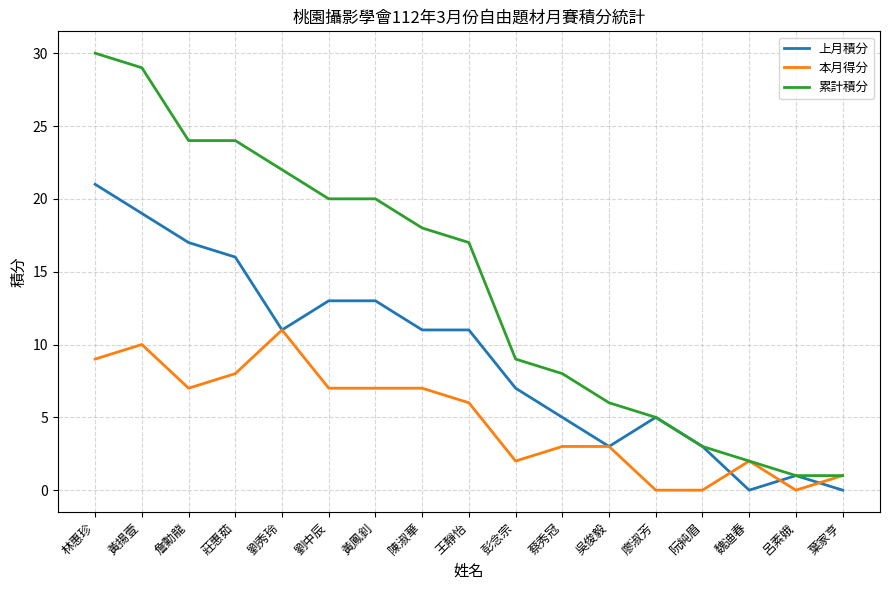

How many lines are shown in the chart?

3